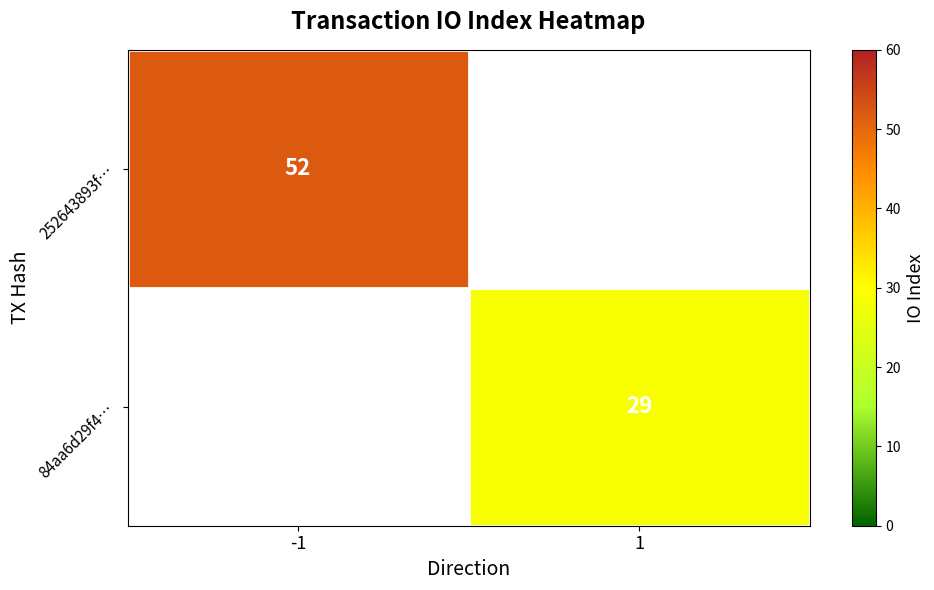

True or false: 84aa6d29f4… has a value of 15.2 at 1.

False